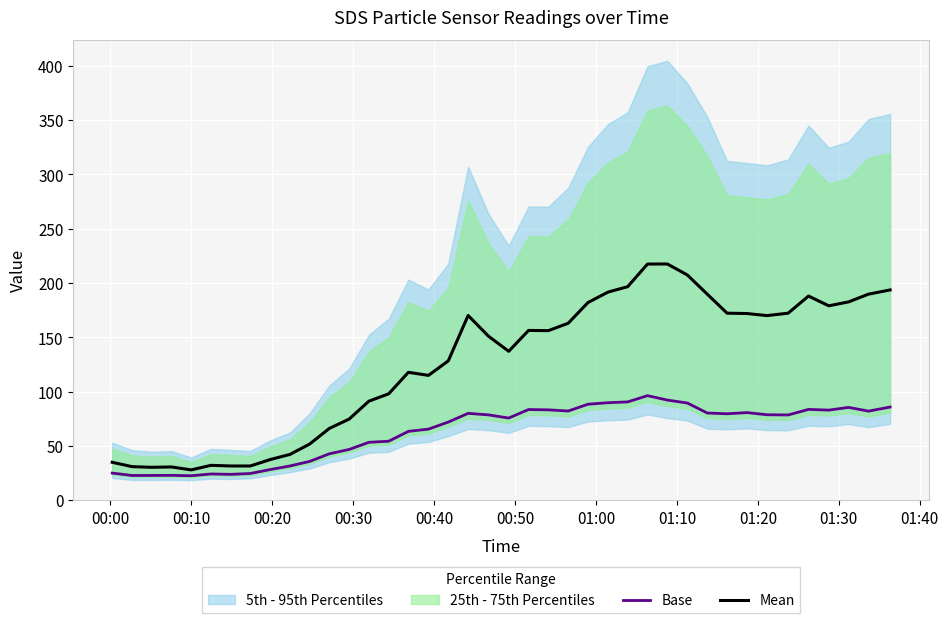

What is the lowest value of the Mean series?

27.9